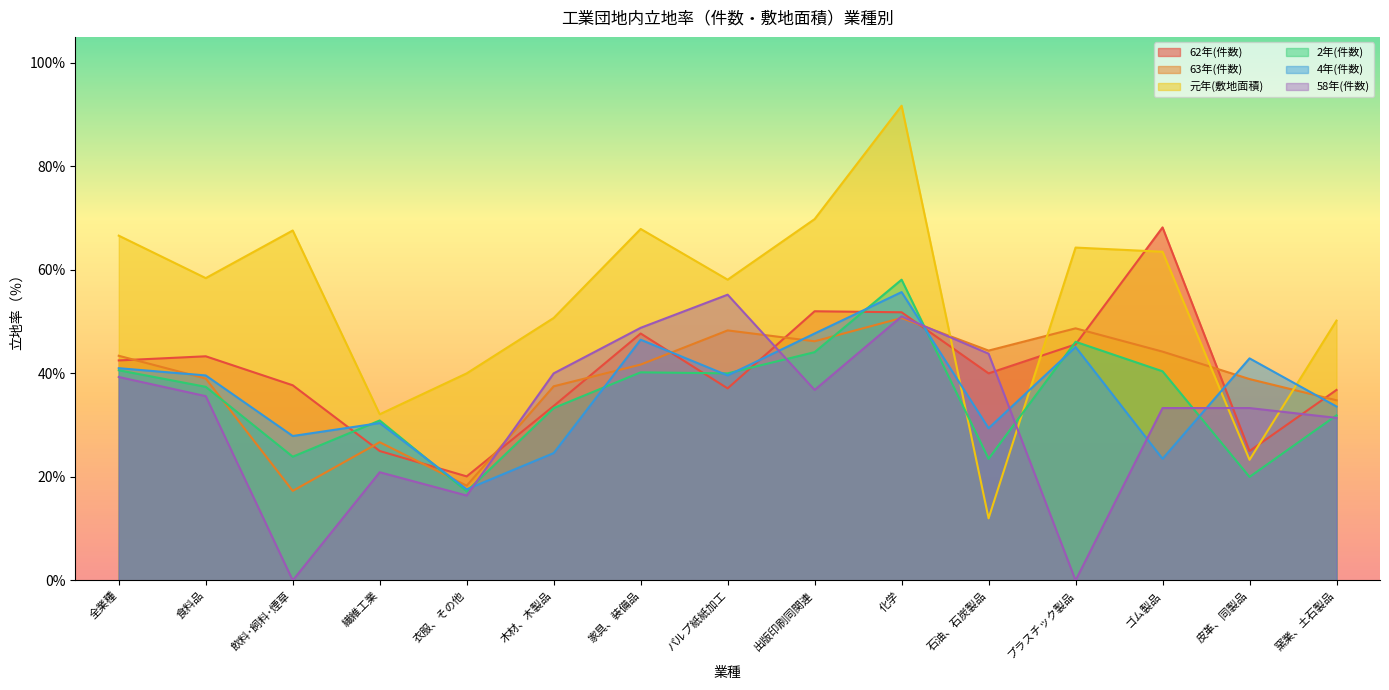

How many distinct data groups are displayed?

6